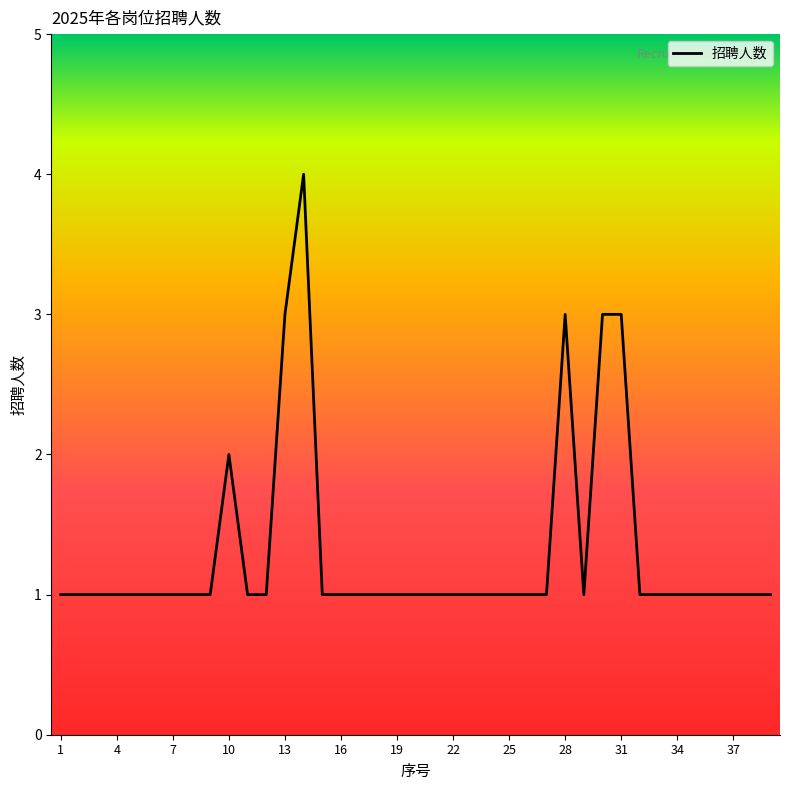

What is the difference between the maximum and minimum values?

3